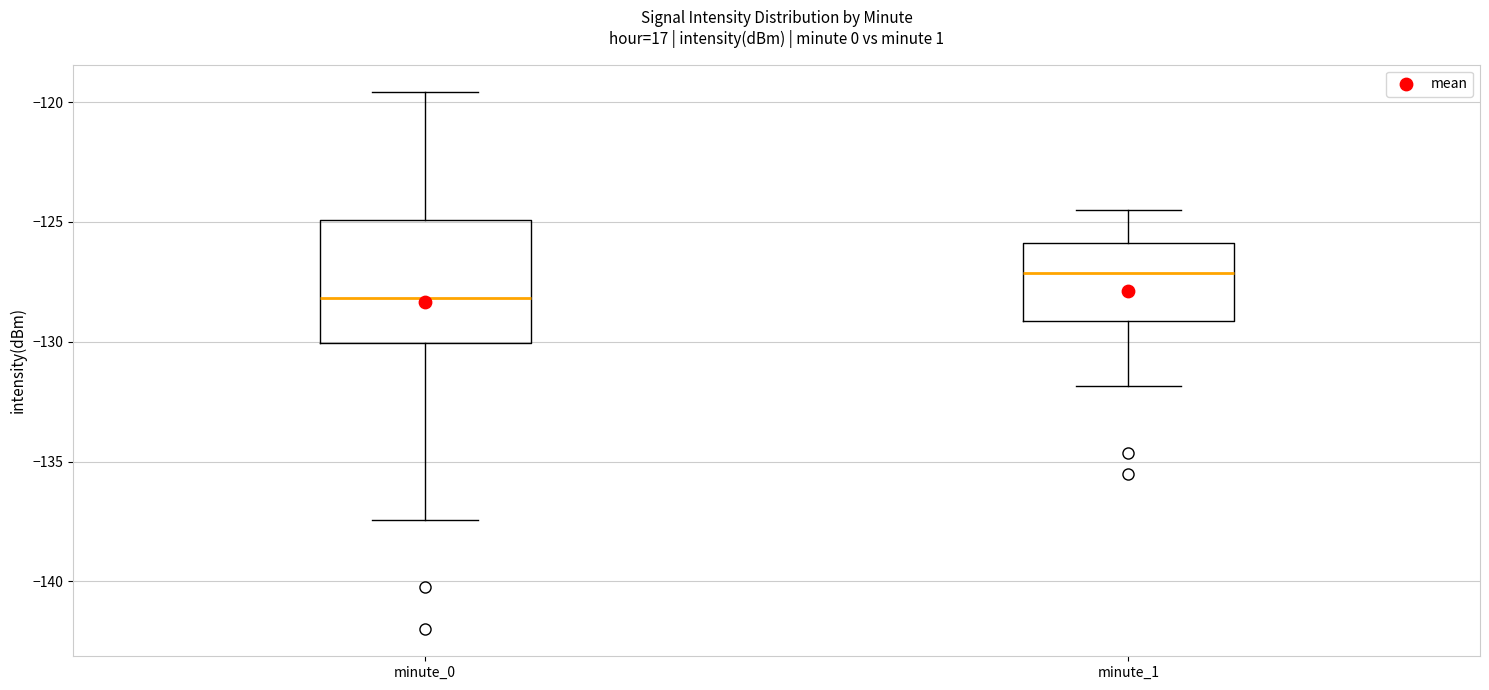

Comparing the boxes themselves (not the whiskers), which one is the tallest?

minute_0